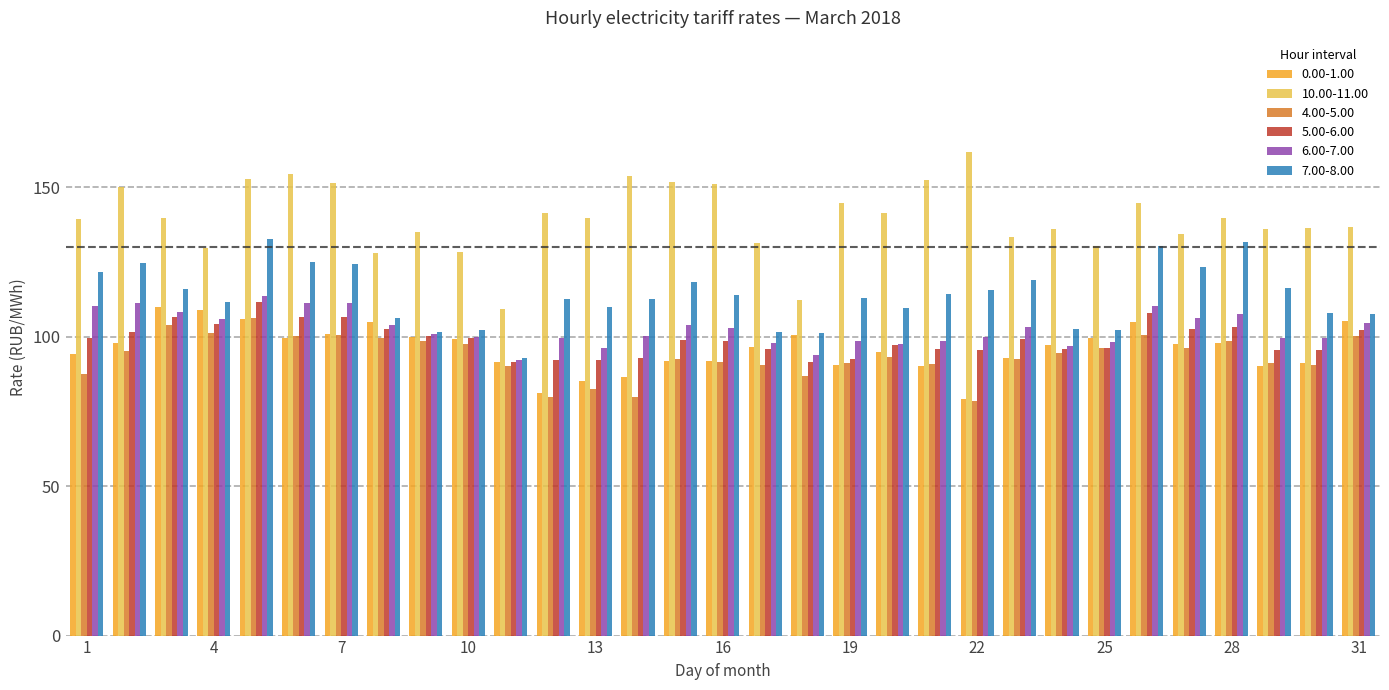

What is the sum of all 0.00-1.00 values?

2977.6